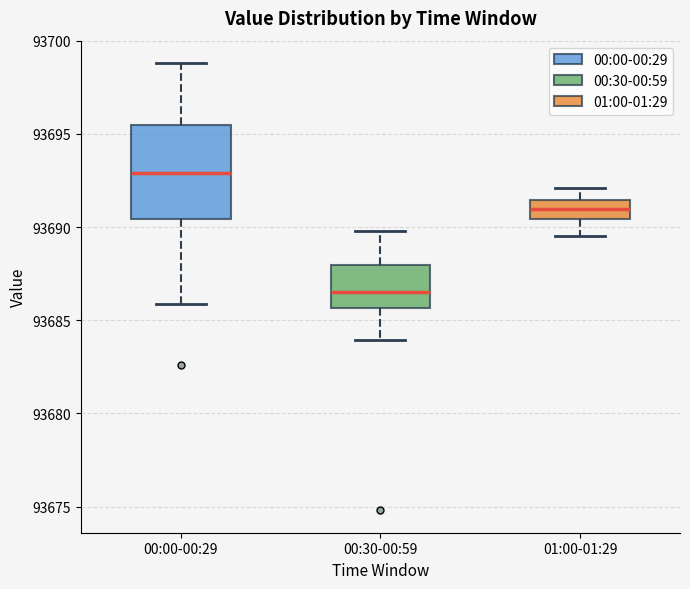

Which box has the lowest median line?

00:30-00:59